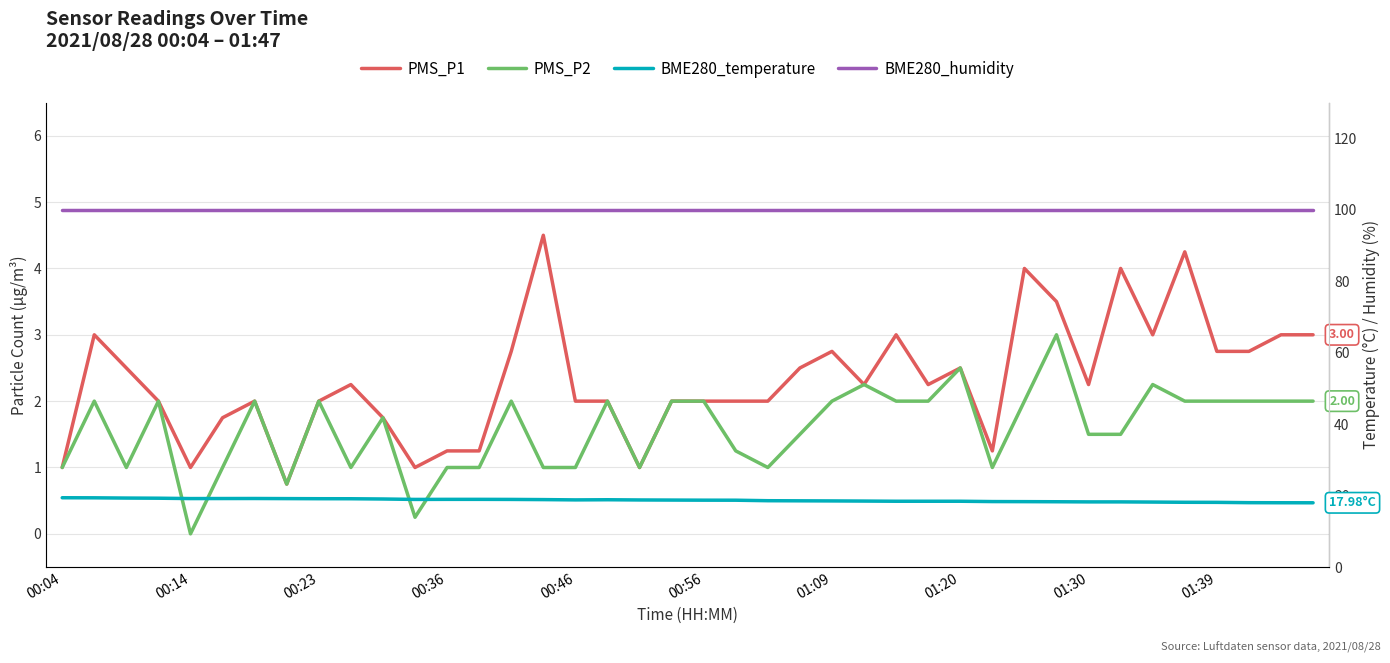

What is the total value across all series at 22?

121.6